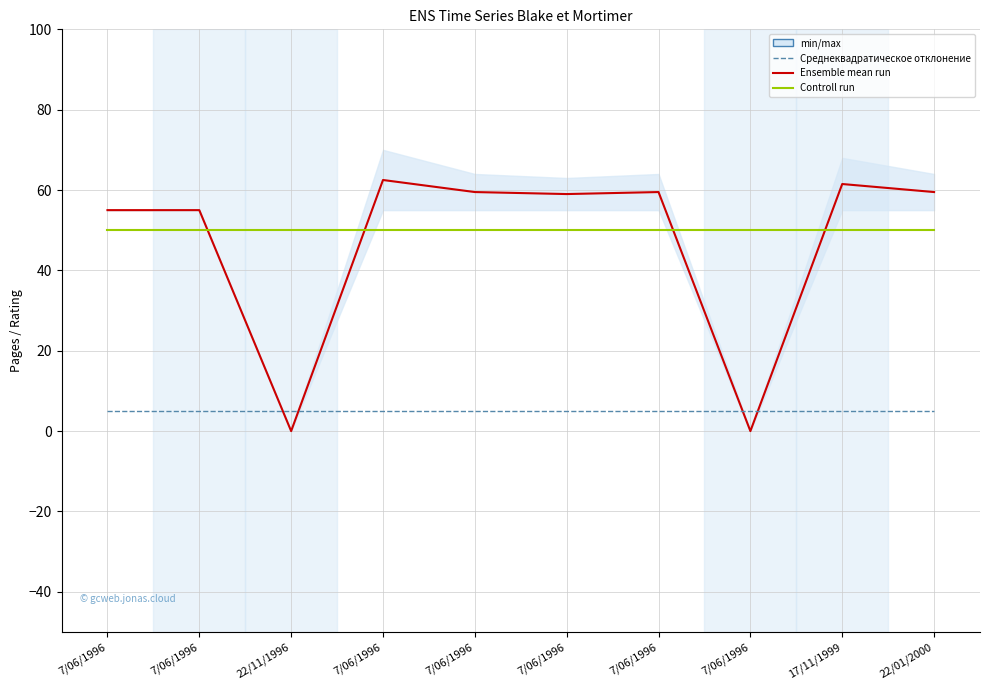

Where is Ensemble mean run nearest to the value 31?

7/06/1996